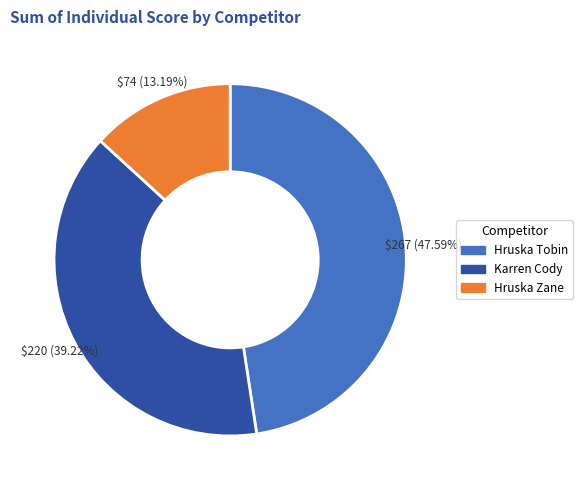

How much of the chart is everything except Karren Cody?

60.8%